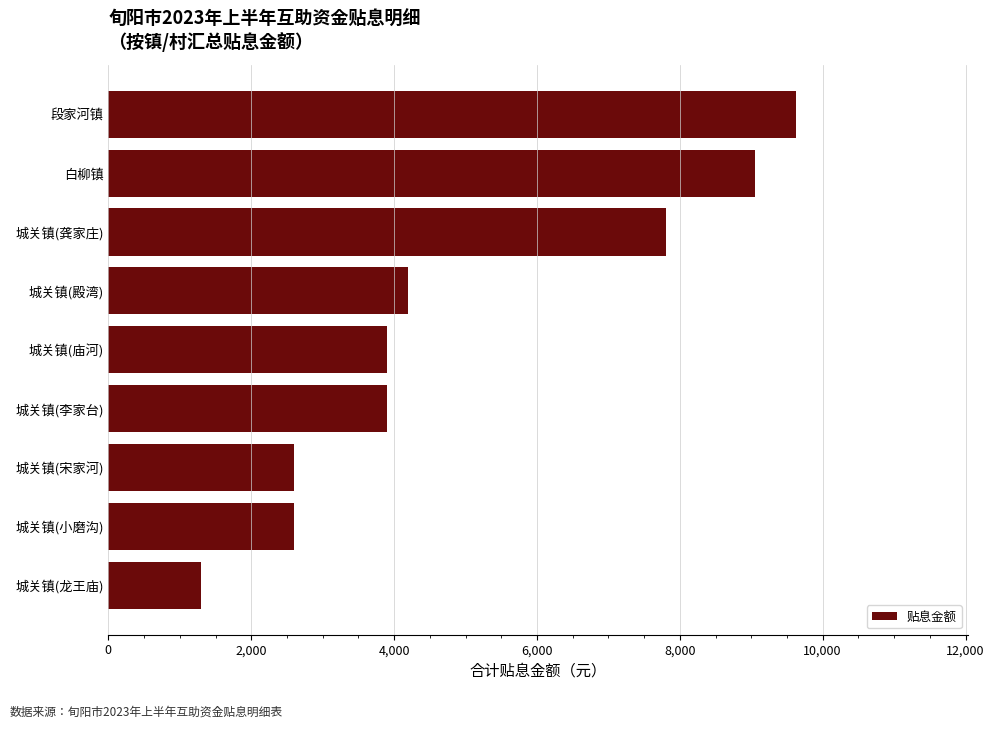

What is the average value?

5000.0